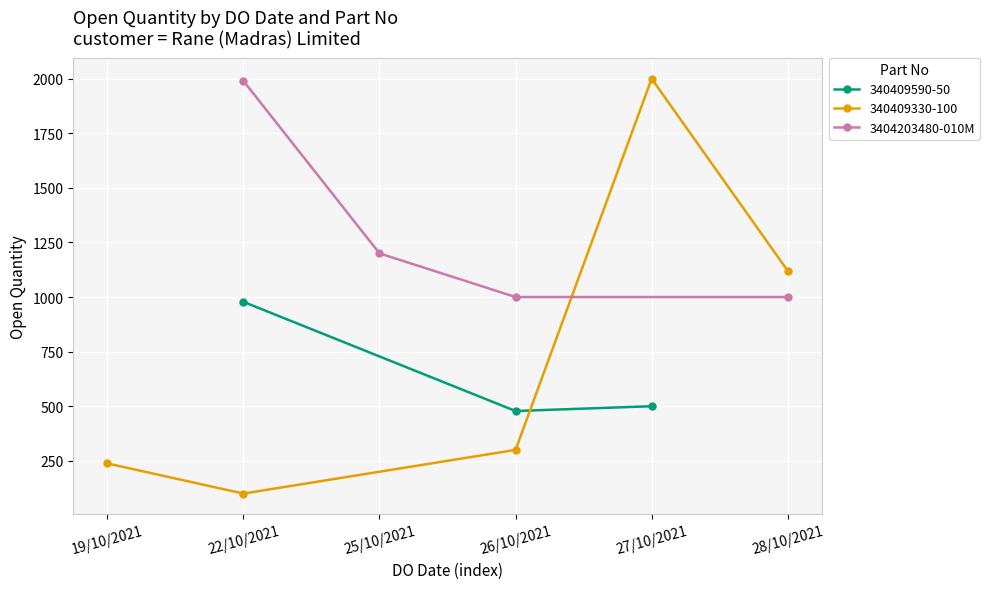

The 3404203480-010M series shows 1990 at 22/10/2021. True or false?

True